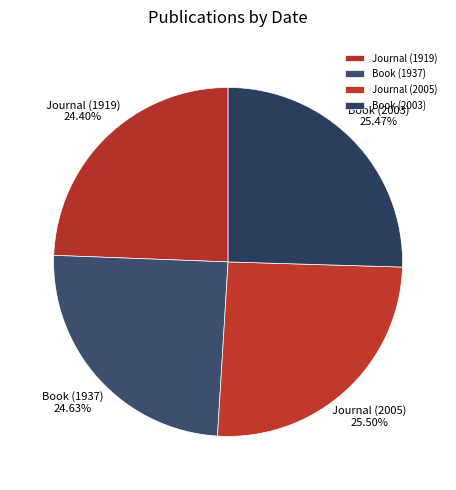

How much of the chart is everything except Journal (1919)?

75.6%